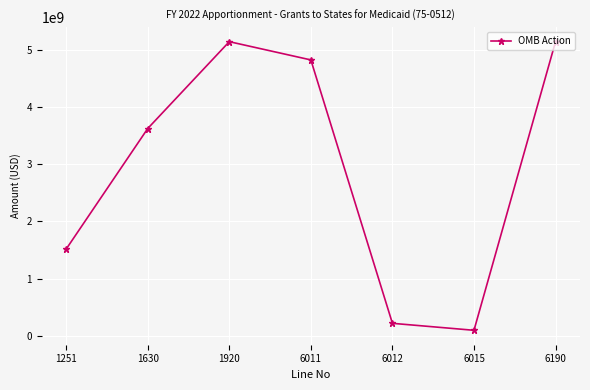

Which label corresponds to the smallest value in the chart?

6015